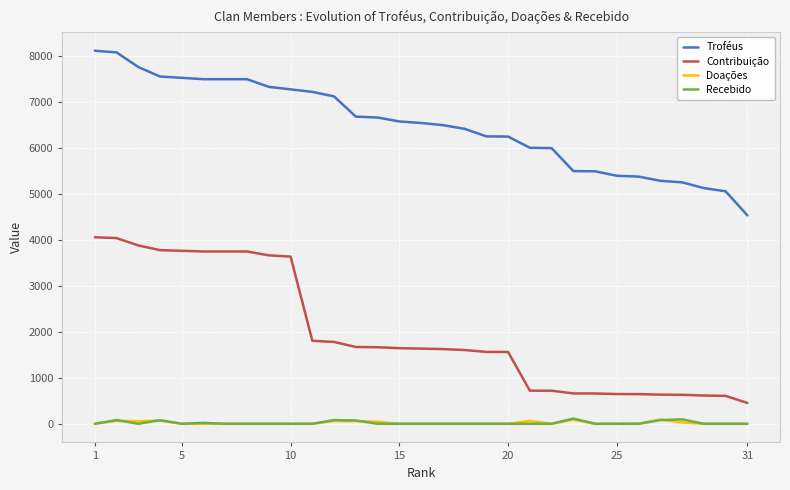

True or false: Troféus and Recebido cross at least once.

False